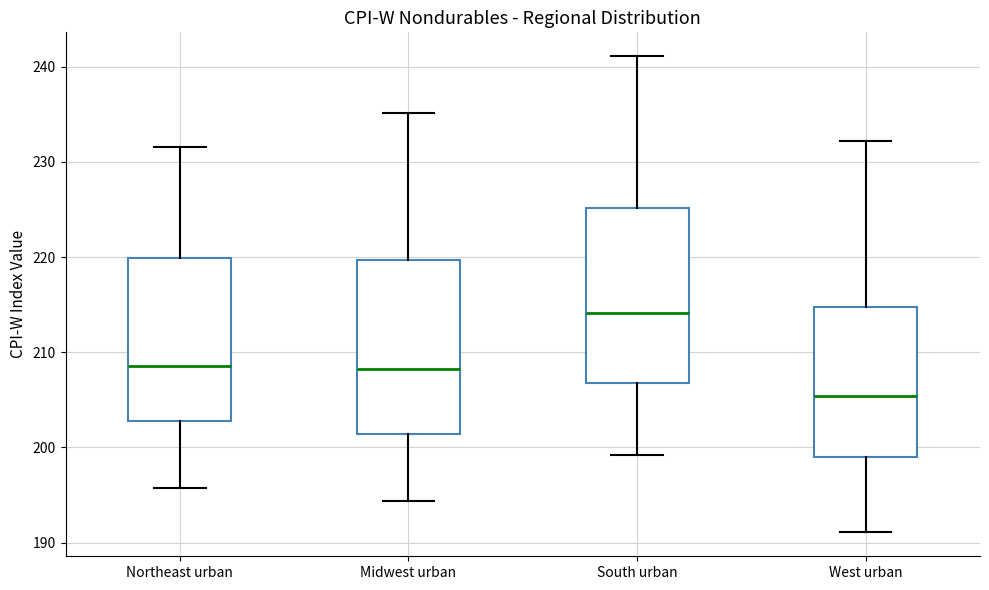

Reading left to right, transcribe this box plot: for each box, give where its median line is, the range the box spans, and where its two whiskers end, as read against the y-axis. The values are not printed on the chart, so give them approximately, as read against the axis.

Northeast urban: median 209, box 203 to 220, whiskers 196 to 232
Midwest urban: median 208, box 201 to 220, whiskers 194 to 235
South urban: median 214, box 207 to 225, whiskers 199 to 241
West urban: median 205, box 199 to 215, whiskers 191 to 232